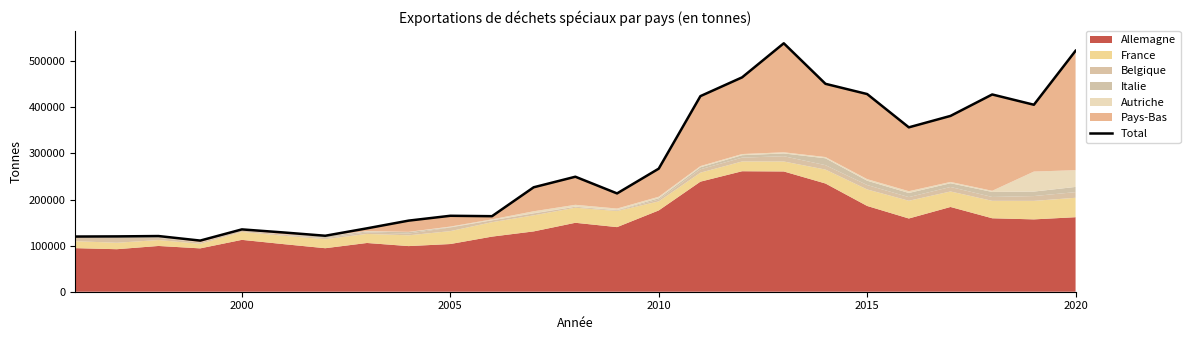

How many interior local valleys (lower than both neighbors) does the data have?

6